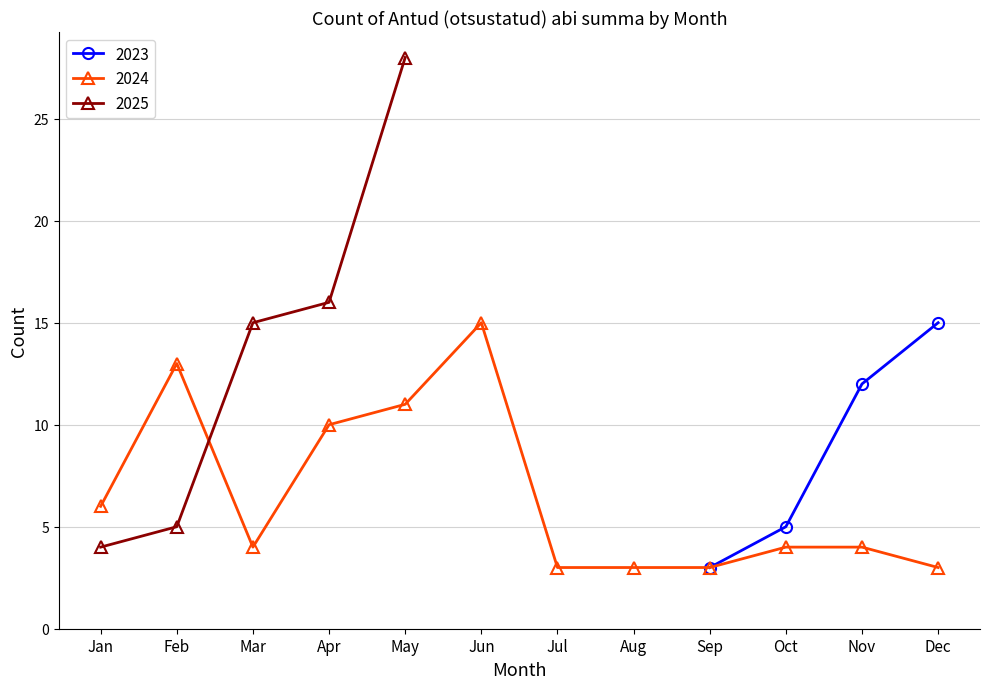

List the labels in order of 2024 value, largest first.

Jun, Feb, May, Apr, Jan, Mar, Oct, Nov, Jul, Aug, Sep, Dec